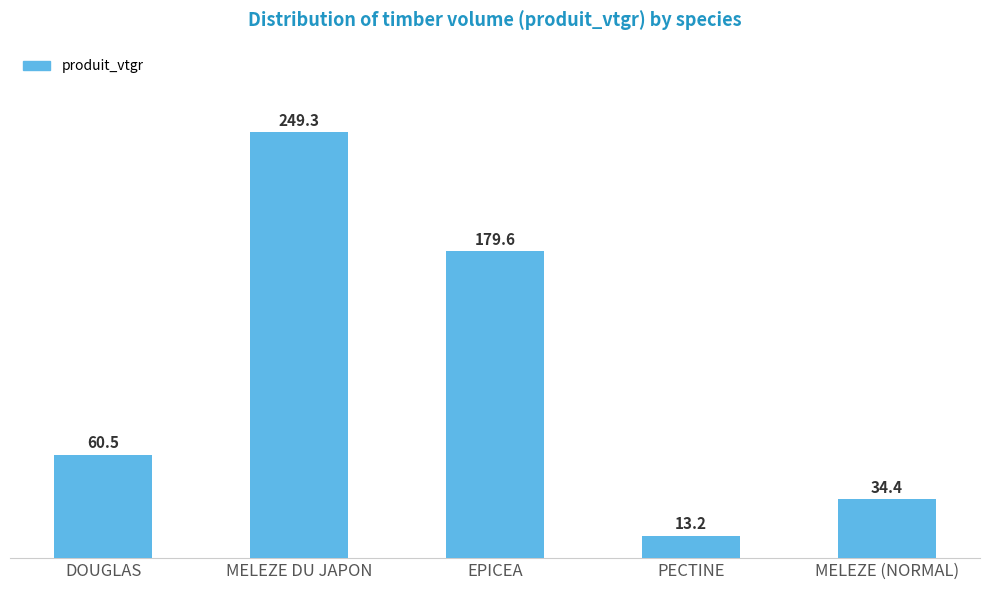

Which label corresponds to the smallest value in the chart?

PECTINE